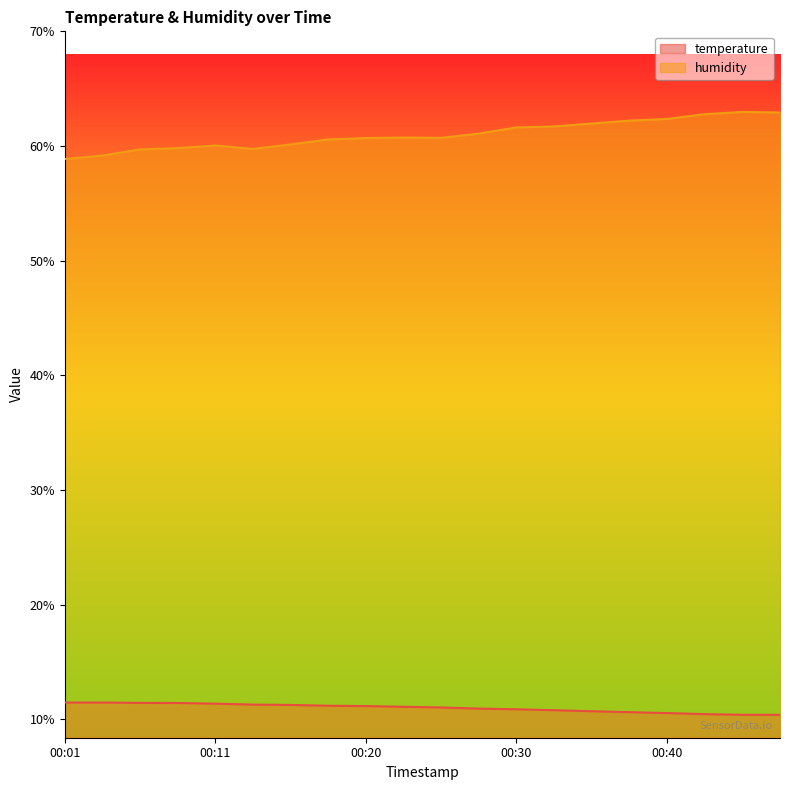

What is the minimum value shown in the chart?

10.4